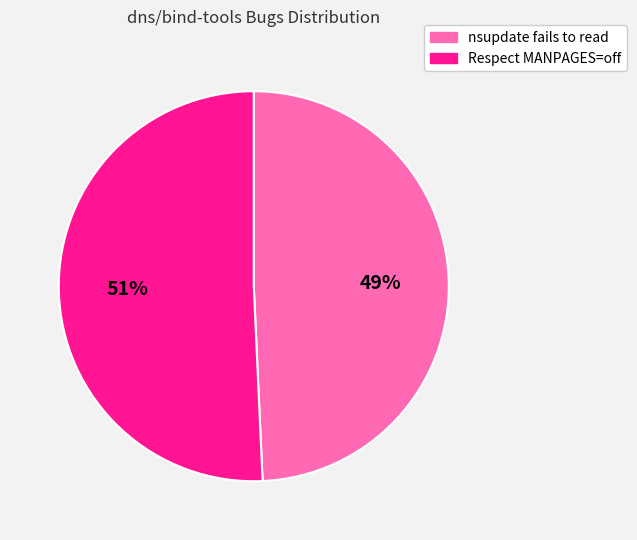

What is the largest slice in the pie chart?

Respect MANPAGES=off